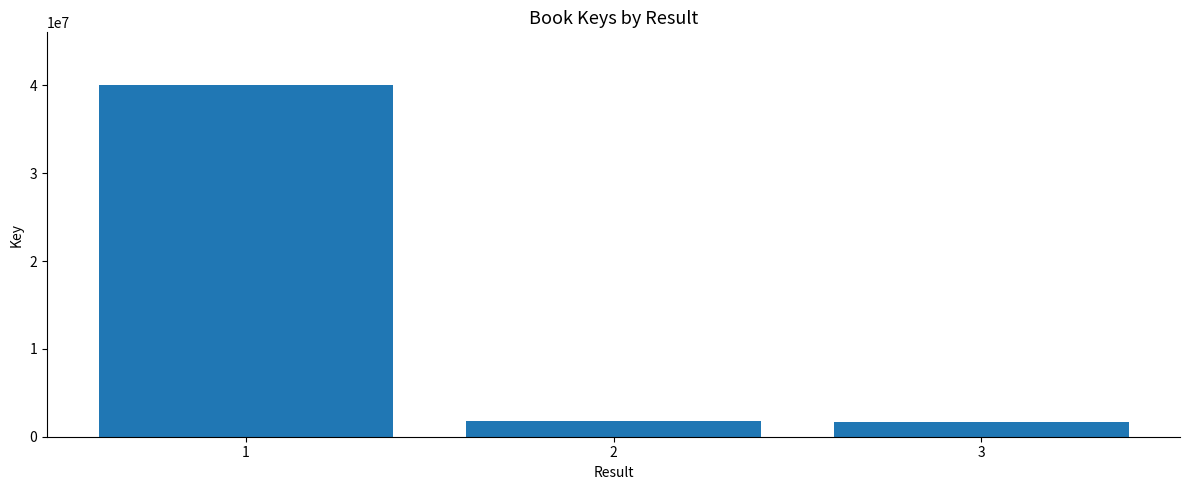

Where is the data nearest to the value 20862390?

2